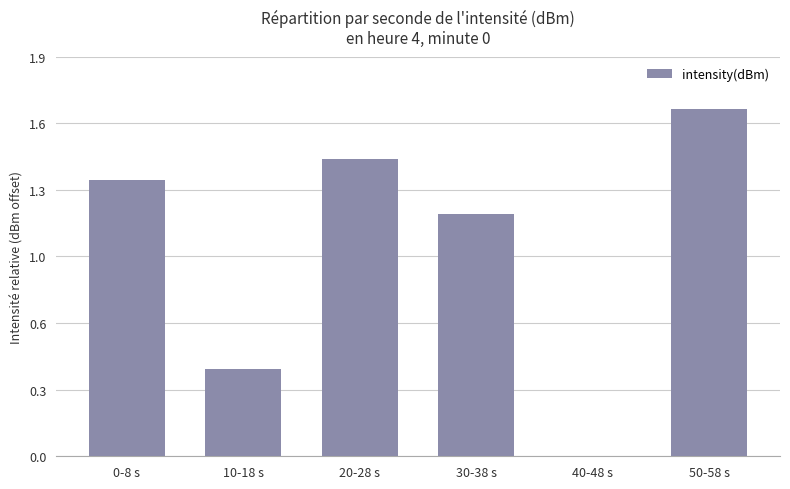

Count the values in the range 0 to 1.

2